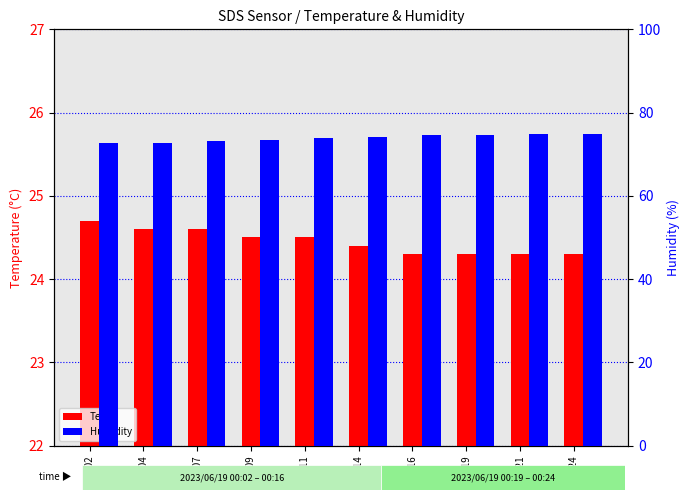

At 00:04, list the series in order from largest to smallest.

Humidity, Temp